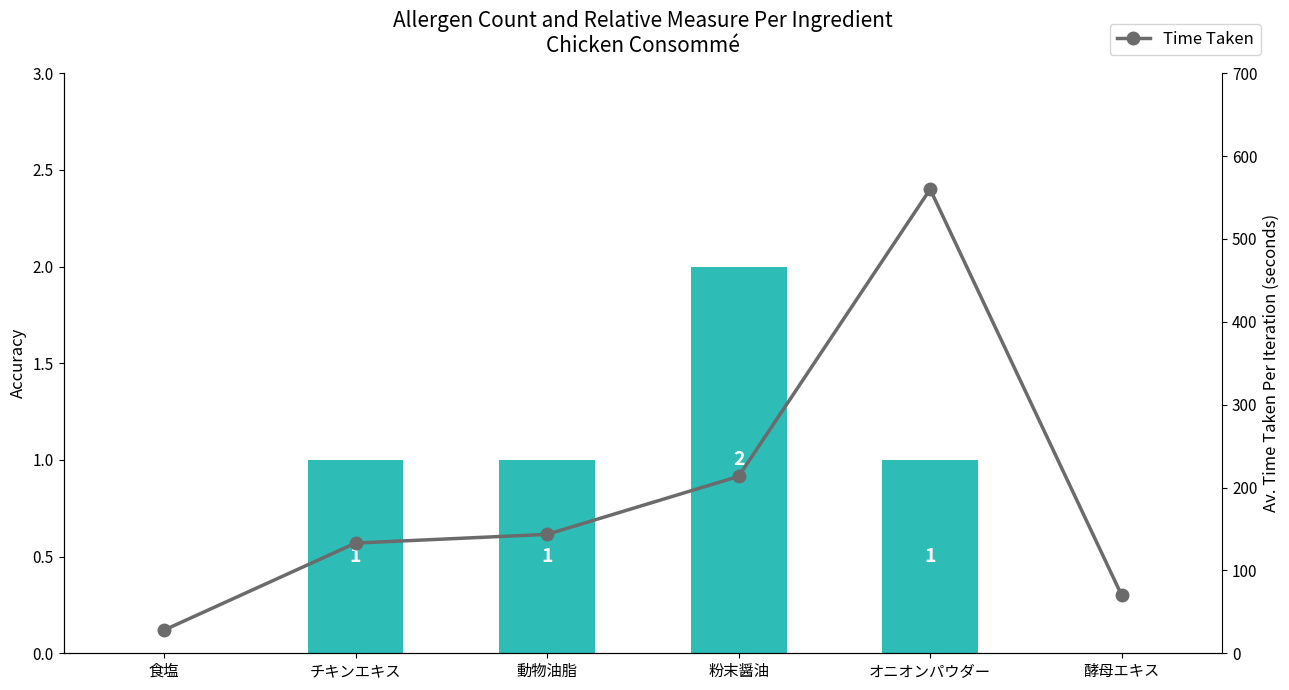

Reading left to right, transcribe all the data shown in this chart.

個数①: 食塩=0.0	チキンエキス=1.0	動物油脂=1.0	粉末醤油=2.0	オニオンパウダー=1.0	酵母エキス=0.0
Time Taken: 食塩=28.0	チキンエキス=133.0	動物油脂=143.5	粉末醤油=213.5	オニオンパウダー=560.0	酵母エキス=70.0